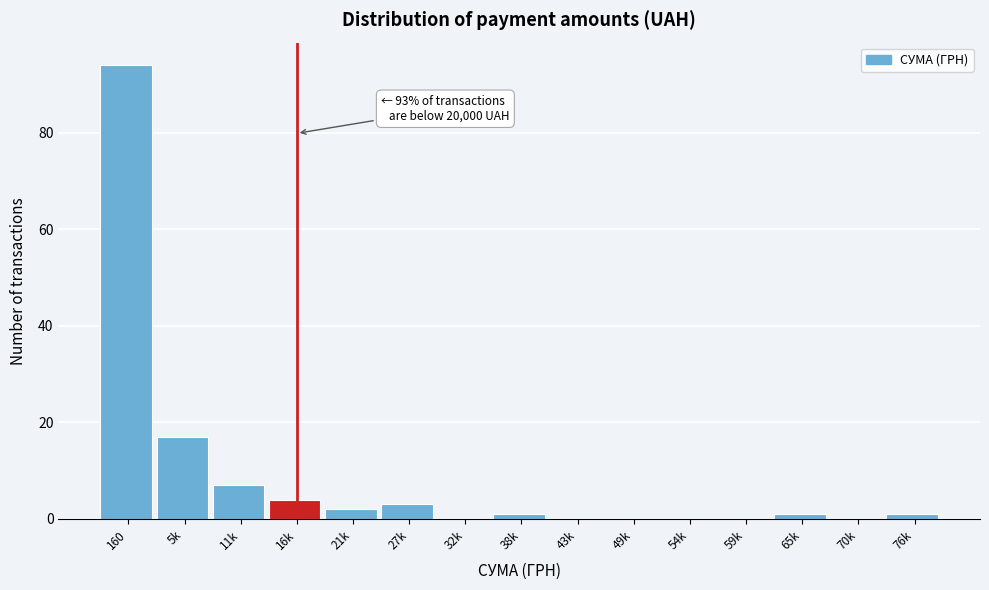

Reading left to right, what are all the values shown in this chart?

160=94	5k=17	11k=7	16k=4	21k=2	27k=3	32k=0	38k=1	43k=0	49k=0	54k=0	59k=0	65k=1	70k=0	76k=1